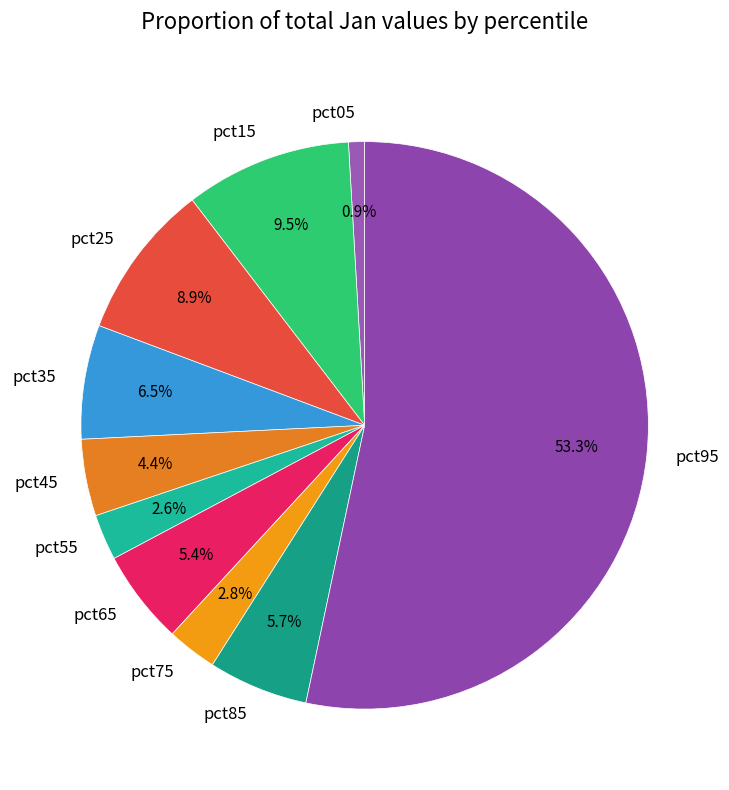

Count the number of slices in the pie.

10